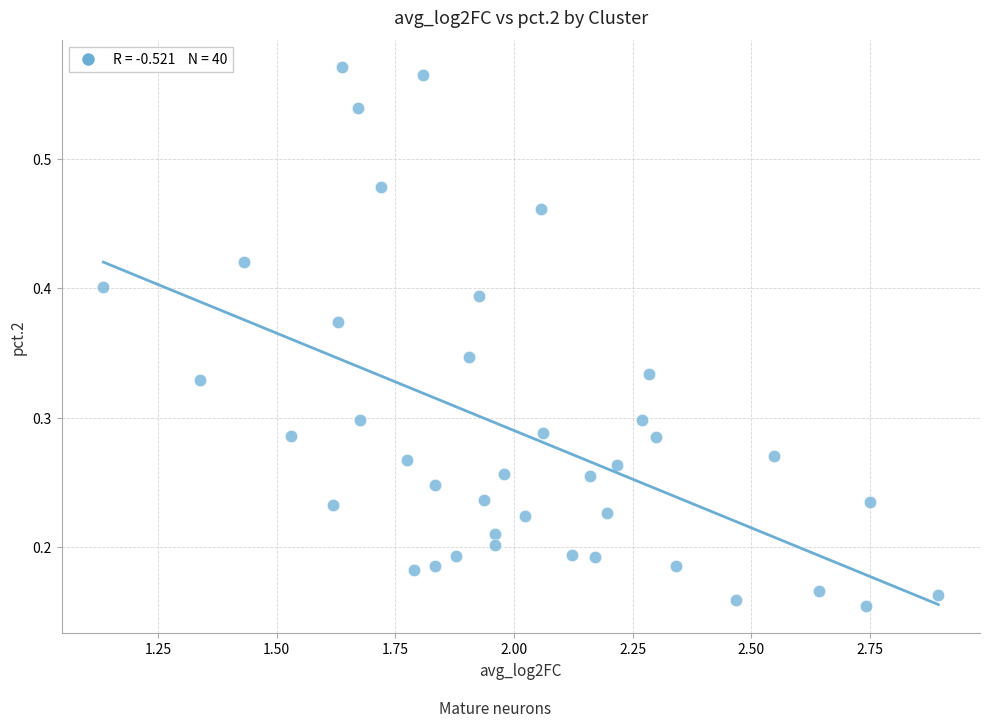

What is the range of X values (max minus min)?

1.8